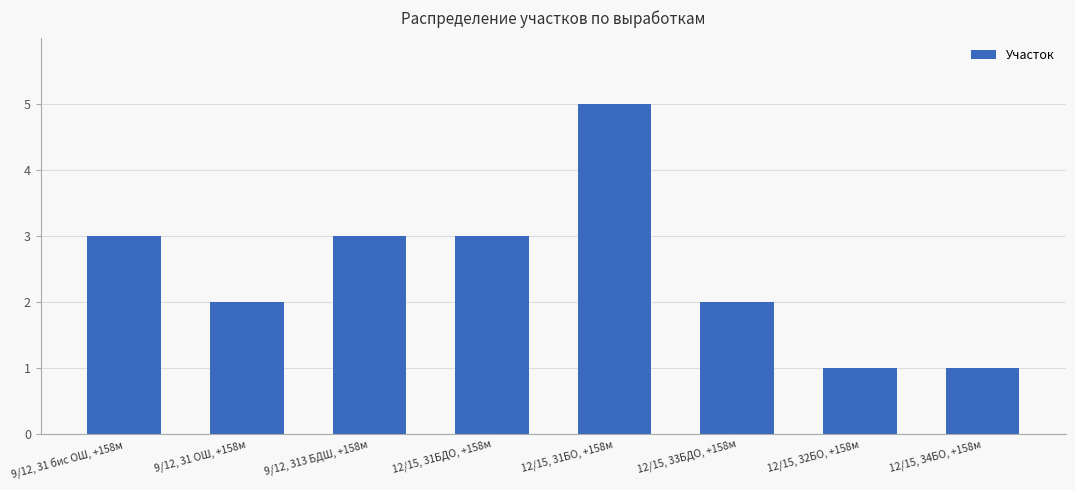

Reading right to left, transcribe all the data shown in this chart.

12/15, 34БО, +158м=1	12/15, 32БО, +158м=1	12/15, 33БДО, +158м=2	12/15, 31БО, +158м=5	12/15, 31БДО, +158м=3	9/12, 313 БДШ, +158м=3	9/12, 31 ОШ, +158м=2	9/12, 31 бис ОШ, +158м=3